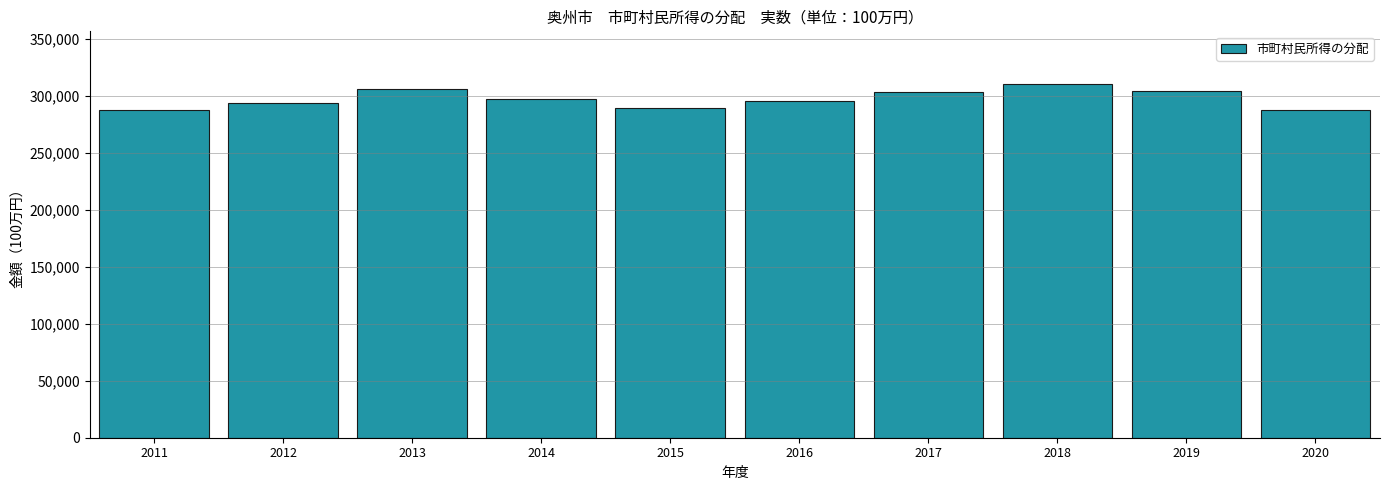

What is the change in value from 2017 to 2020?

-16238